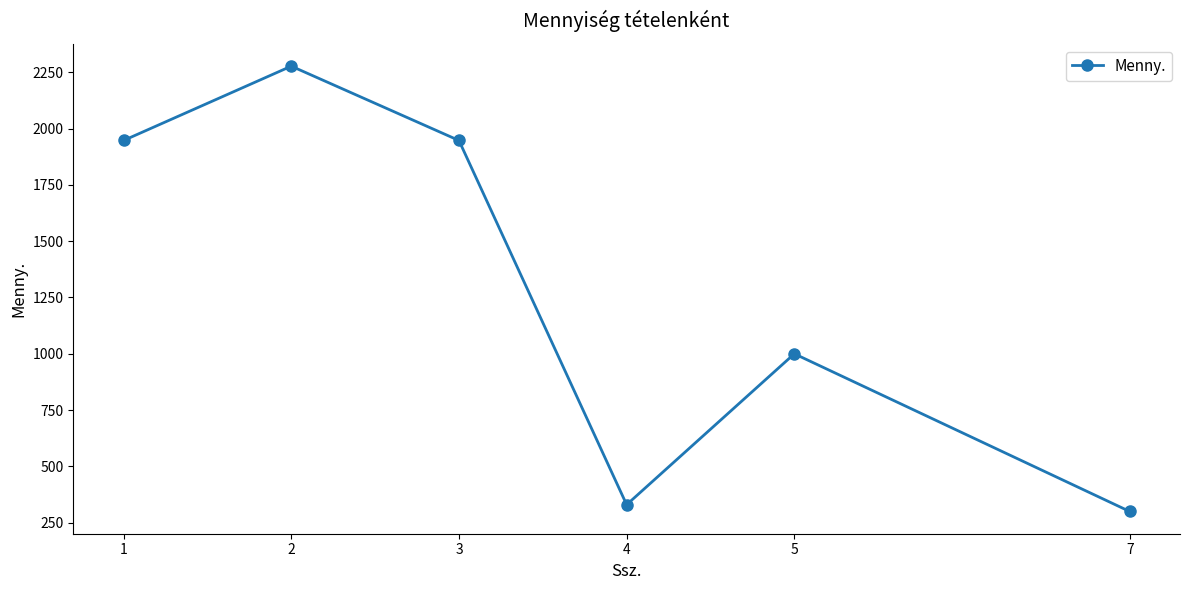

What is the greatest value displayed?

2277